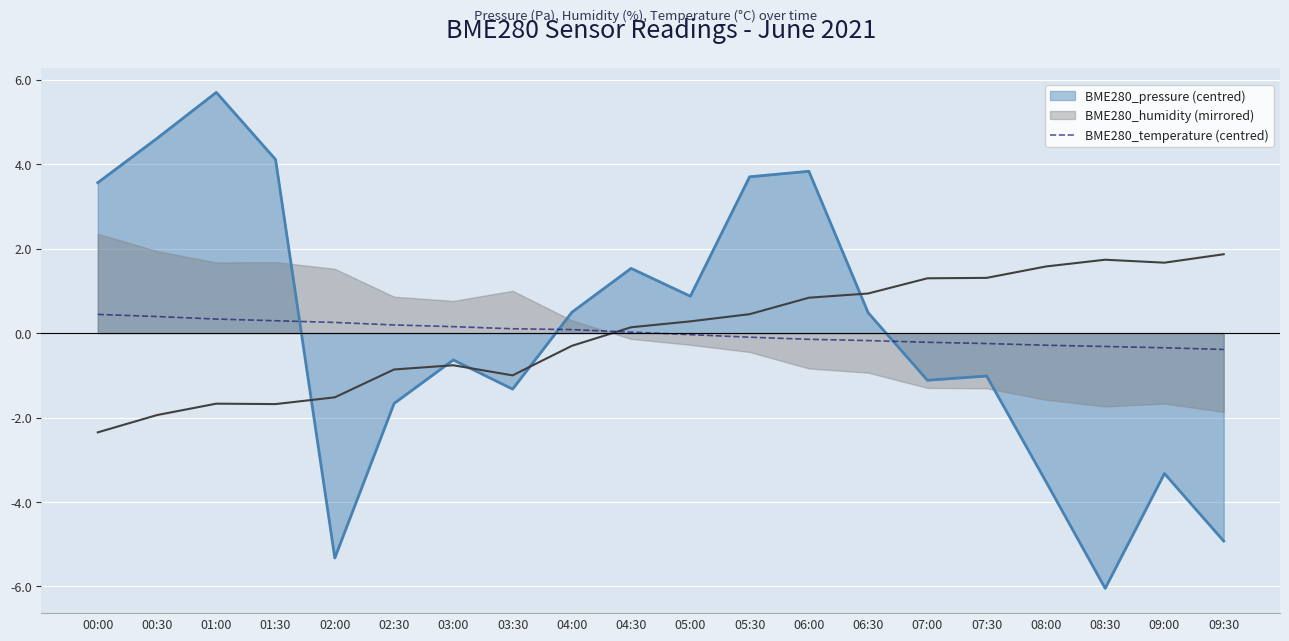

Which has a higher value, 02:00 or 02:30?

02:00